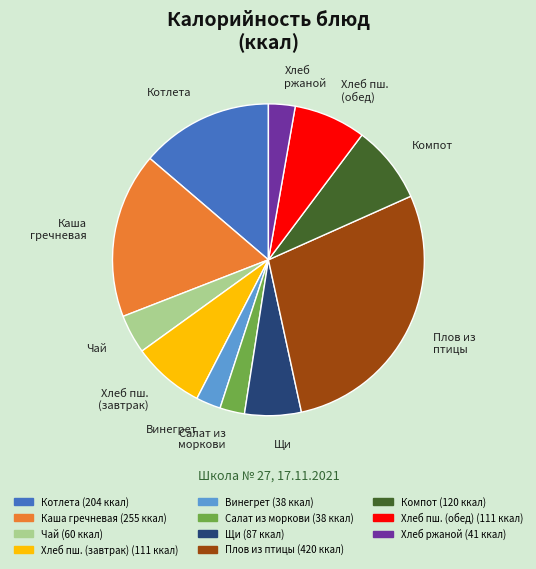

Combined, do Салат из моркови and Хлеб ржаной account for over 50%?

No